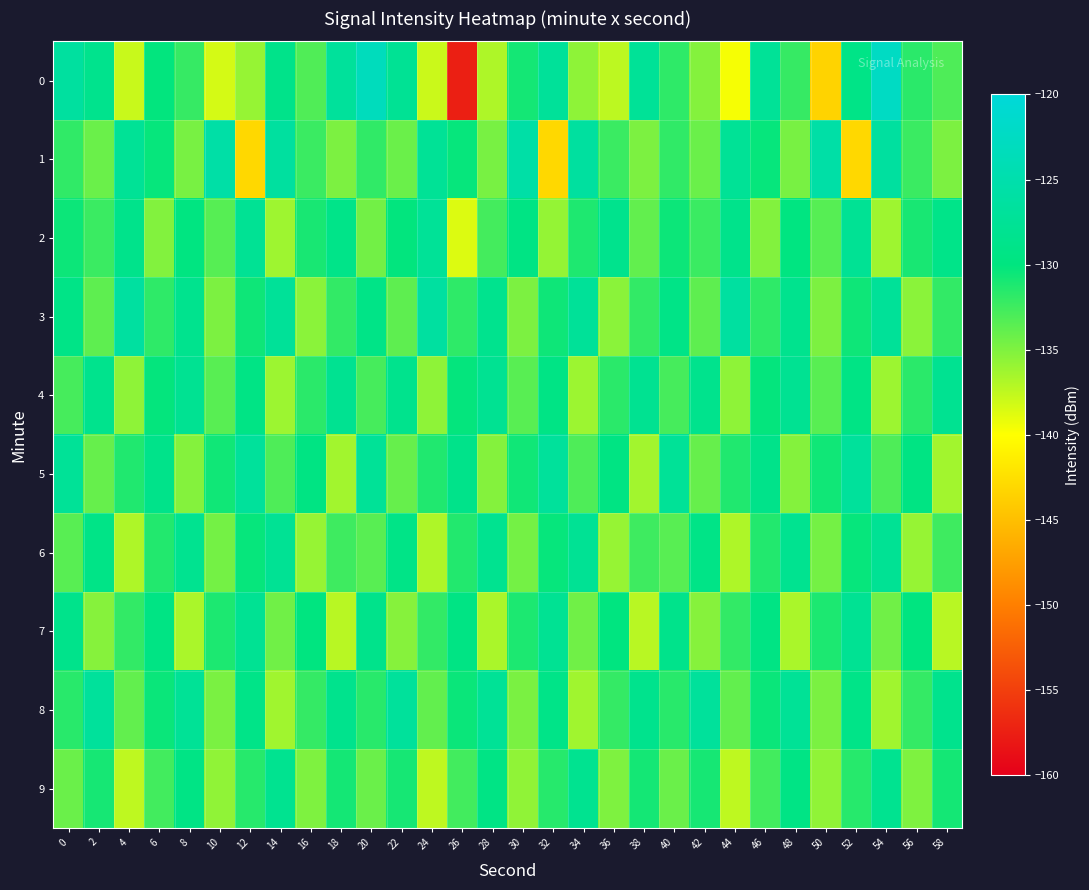

Which category has the lowest value across all series?

26